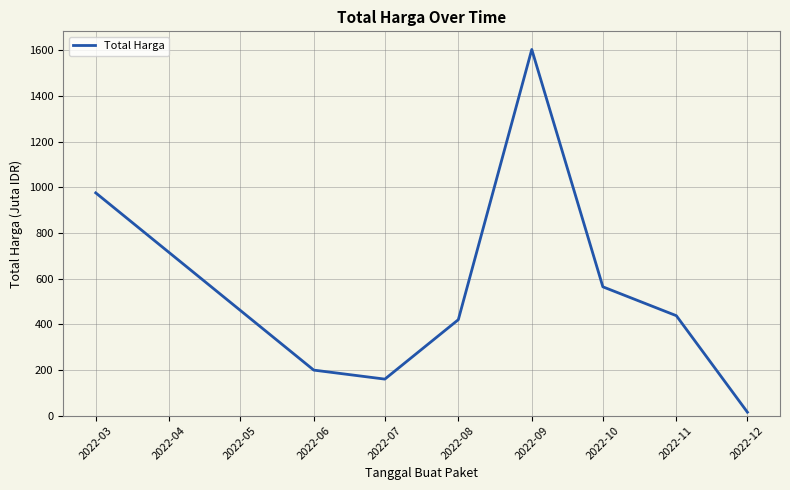

What is the change in value from 2022-03 to 2022-06?

-776.6